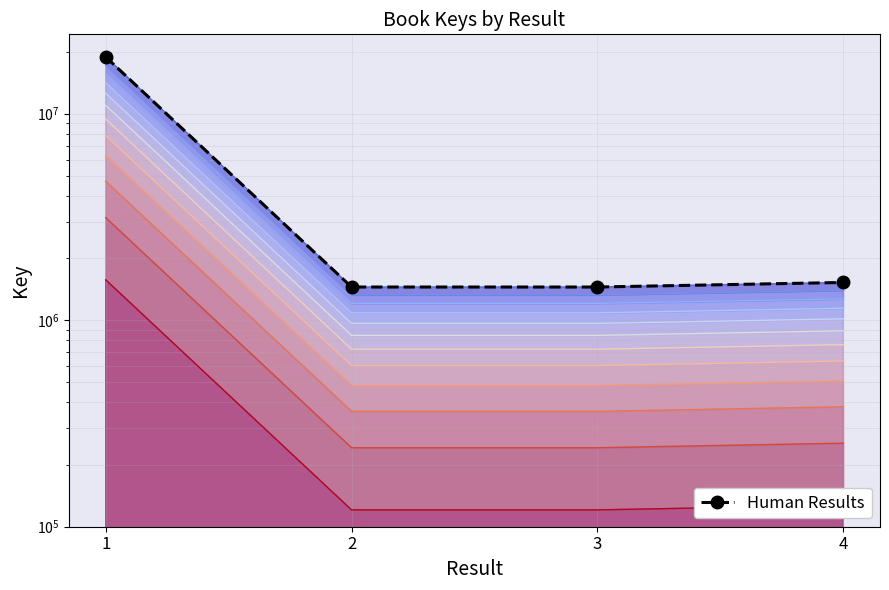

Approximately how many times larger is the value at 3 compared to 4?

1.0